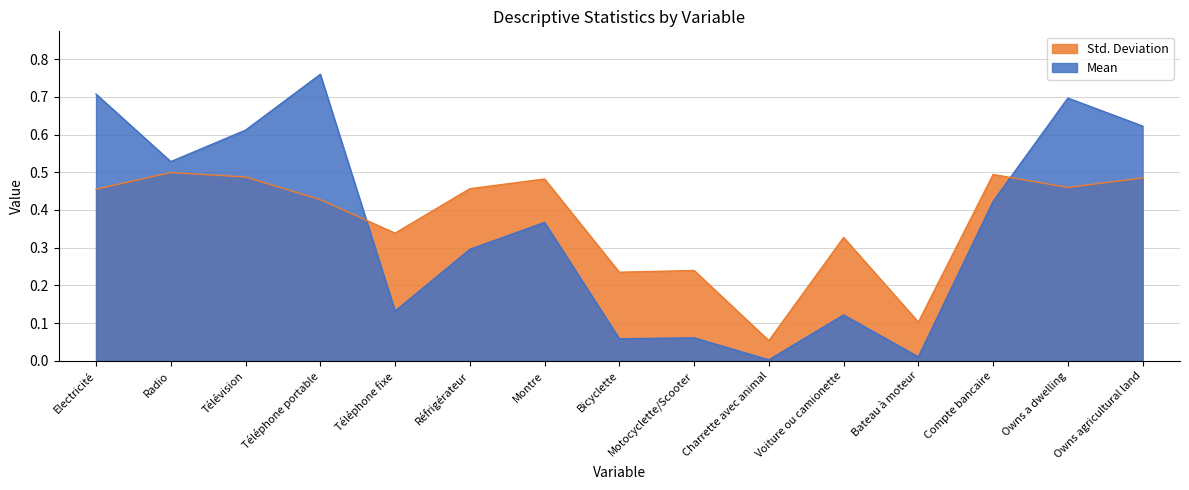

Reading left to right, list all the values displayed in this chart.

Mean: Electricité=0.7	Radio=0.5	Télévision=0.6	Téléphone portable=0.8	Téléphone fixe=0.1	Réfrigérateur=0.3	Montre=0.4	Bicyclette=0.1	Motocyclette/Scooter=0.1	Charrette avec animal=0.0	Voiture ou camionette=0.1	Bateau à moteur=0.0	Compte bancaire=0.4	Owns a dwelling=0.7	Owns agricultural land=0.6
Std. Deviation: Electricité=0.5	Radio=0.5	Télévision=0.5	Téléphone portable=0.4	Téléphone fixe=0.3	Réfrigérateur=0.5	Montre=0.5	Bicyclette=0.2	Motocyclette/Scooter=0.2	Charrette avec animal=0.1	Voiture ou camionette=0.3	Bateau à moteur=0.1	Compte bancaire=0.5	Owns a dwelling=0.5	Owns agricultural land=0.5